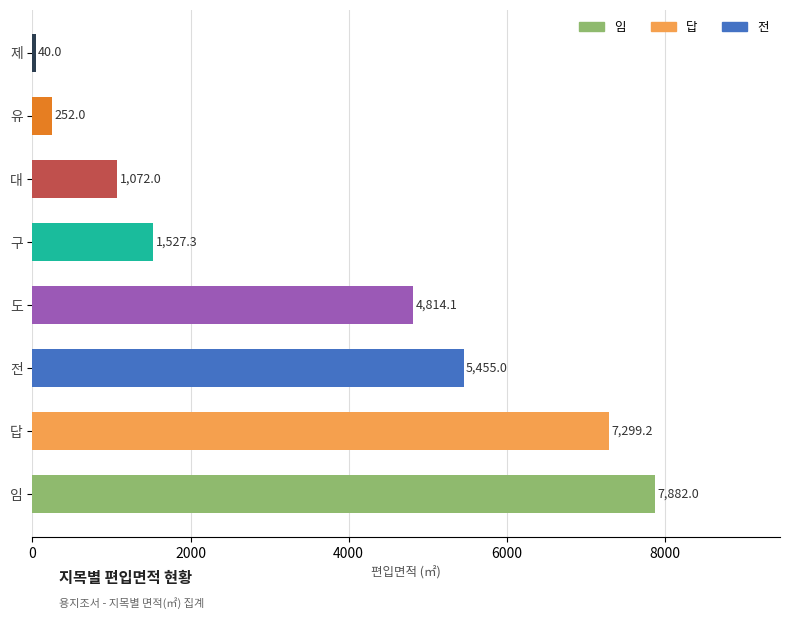

The chart shows a value of 1072.0 at 대. True or false?

True